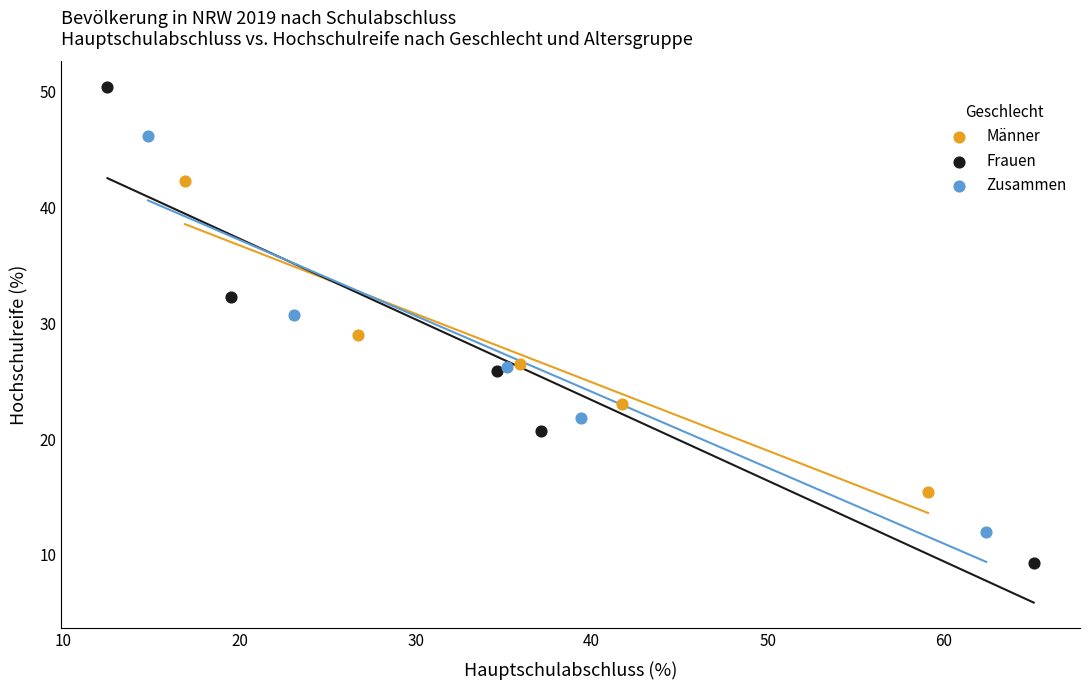

What are all the series names shown in the legend?

Männer, Frauen, Zusammen